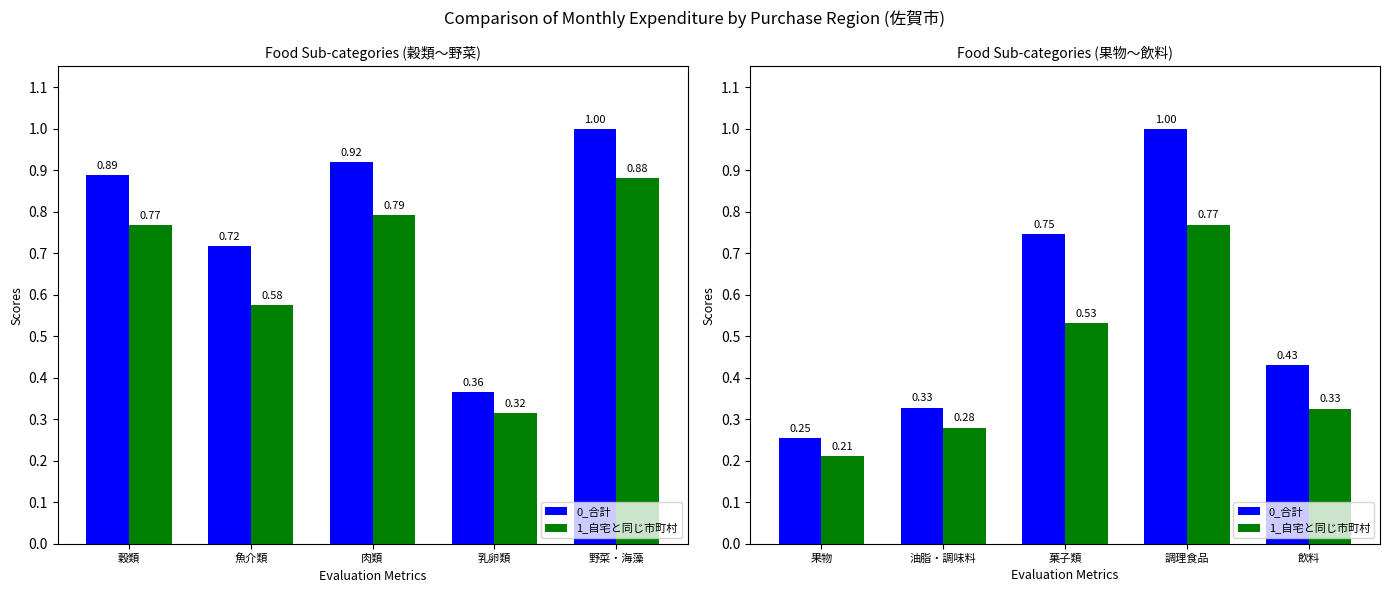

How many categories are shown in the chart?

5